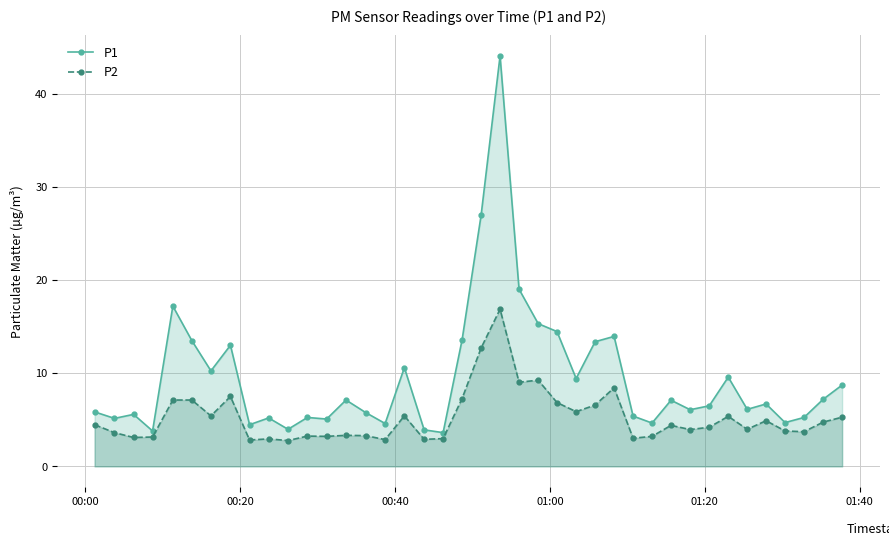

True or false: P1 has more than 2 interior local peaks.

True